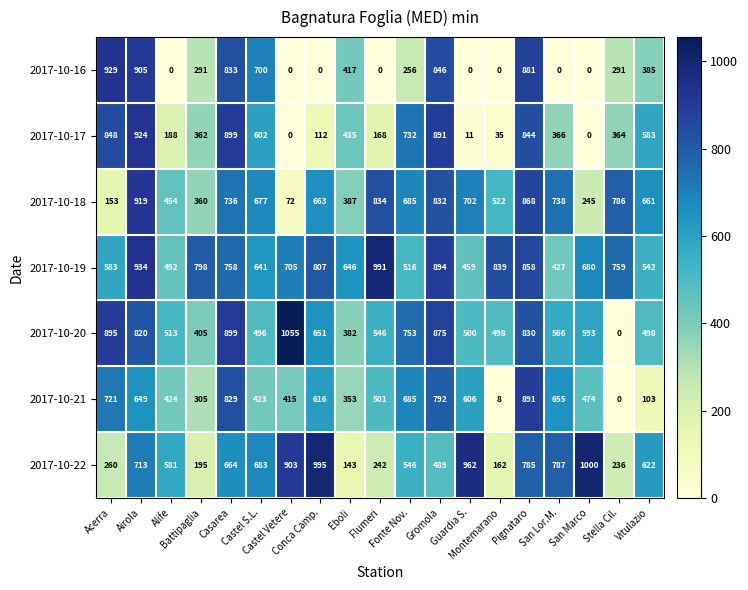

What is the maximum value for 2017-10-21?

891